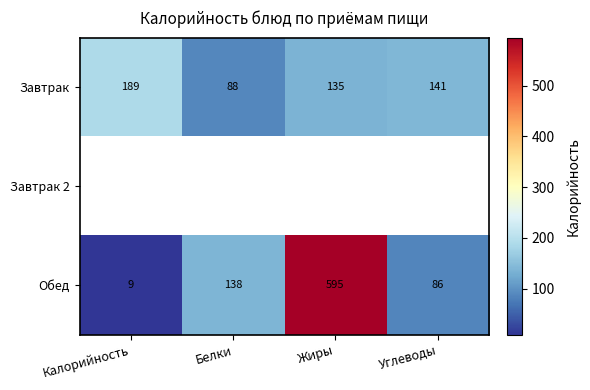

What is the difference between the second highest and minimum values in the Обед series?

129